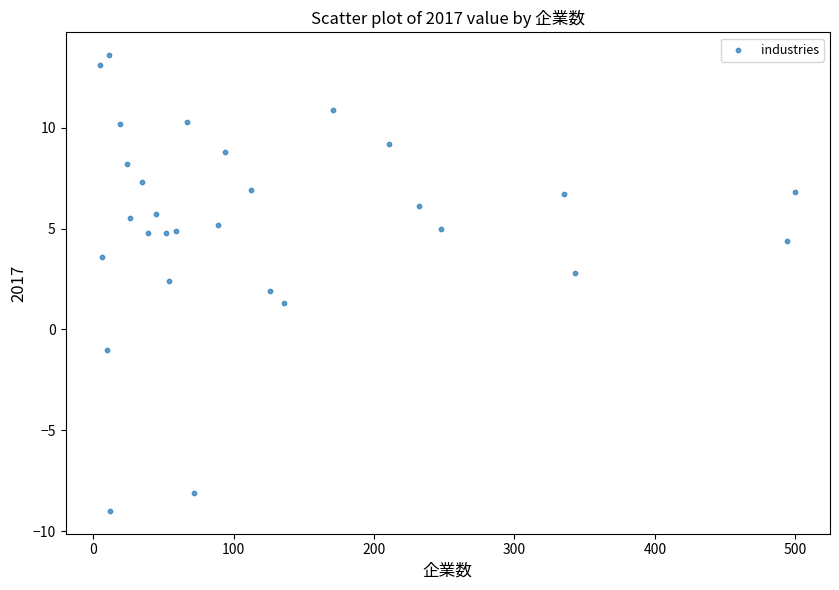

What is the range of Y values (max minus min)?

22.6